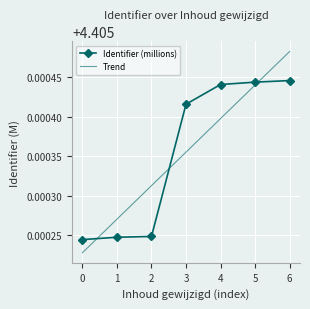

Rank the categories by Trend value from highest to lowest.

6, 5, 4, 3, 2, 1, 0